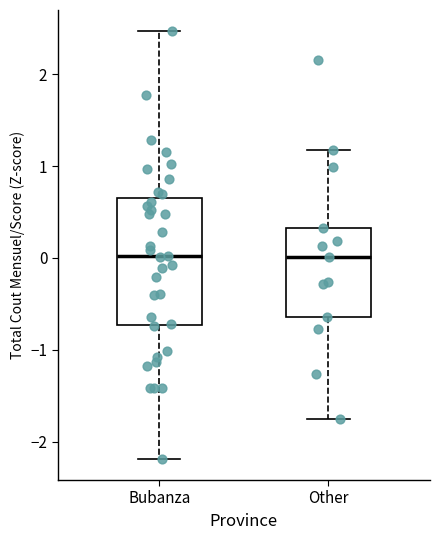

Which box is the tallest, from its lower edge to its upper edge?

Bubanza